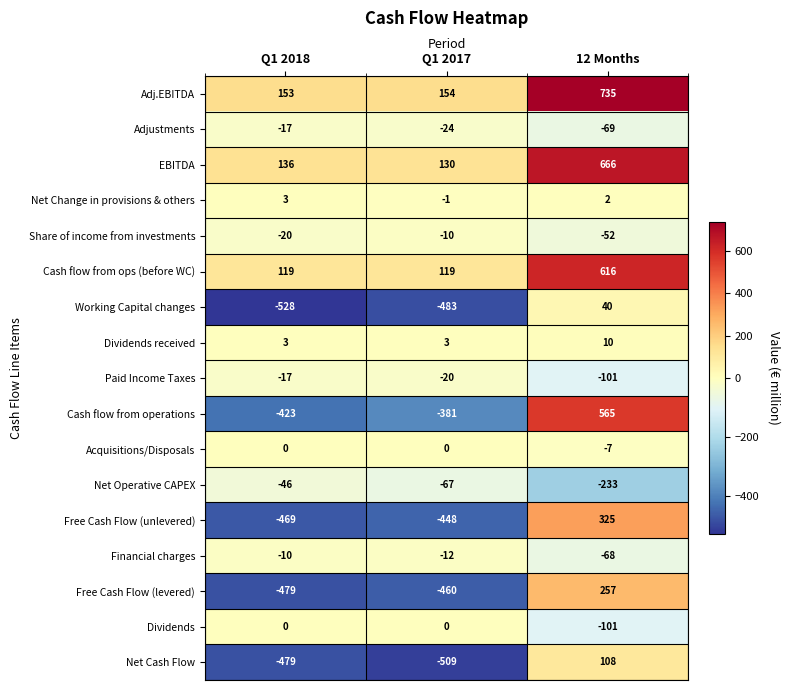

What is the maximum value shown in the chart?

735